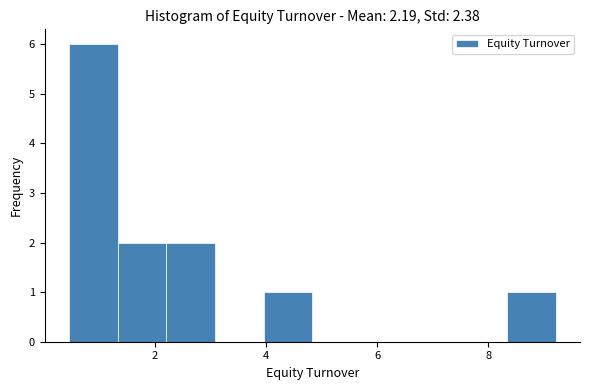

Over which range of the x-axis is the bar tallest?

0.4 to 1.4